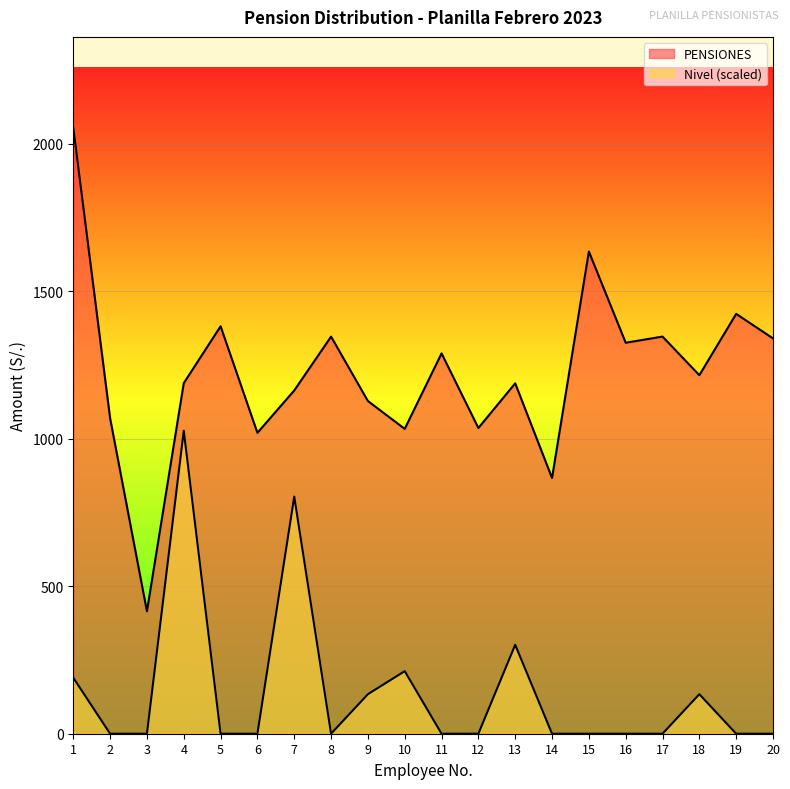

What is the highest value of the Nivel series?

1026.6